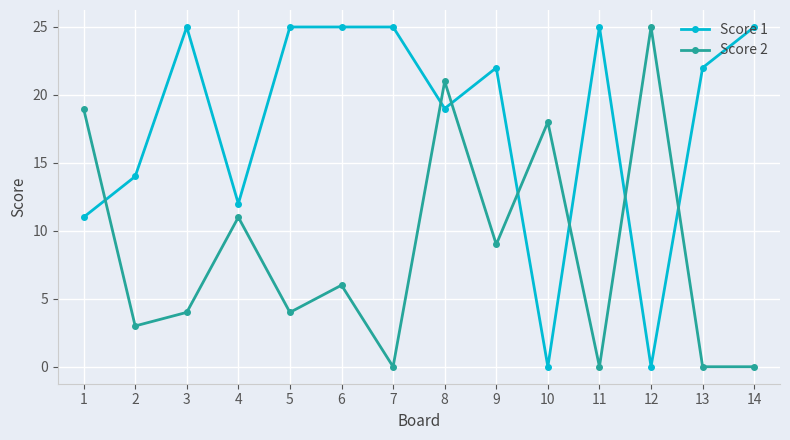

Rank the series by their average value, from highest to lowest.

Score 1, Score 2